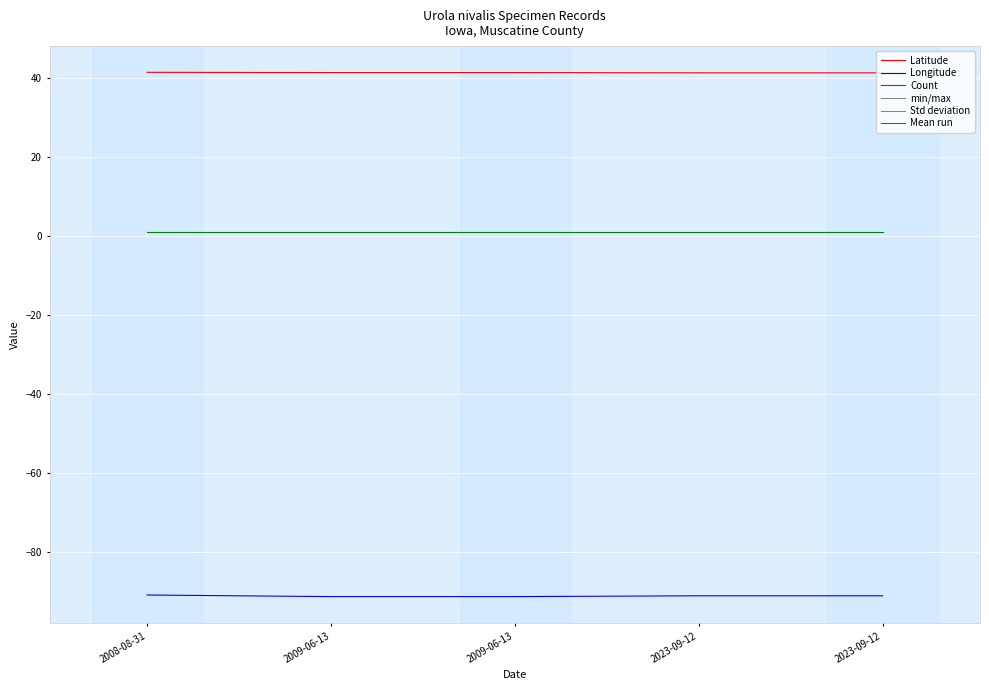

Is this an area chart (filled region under the line)?

No